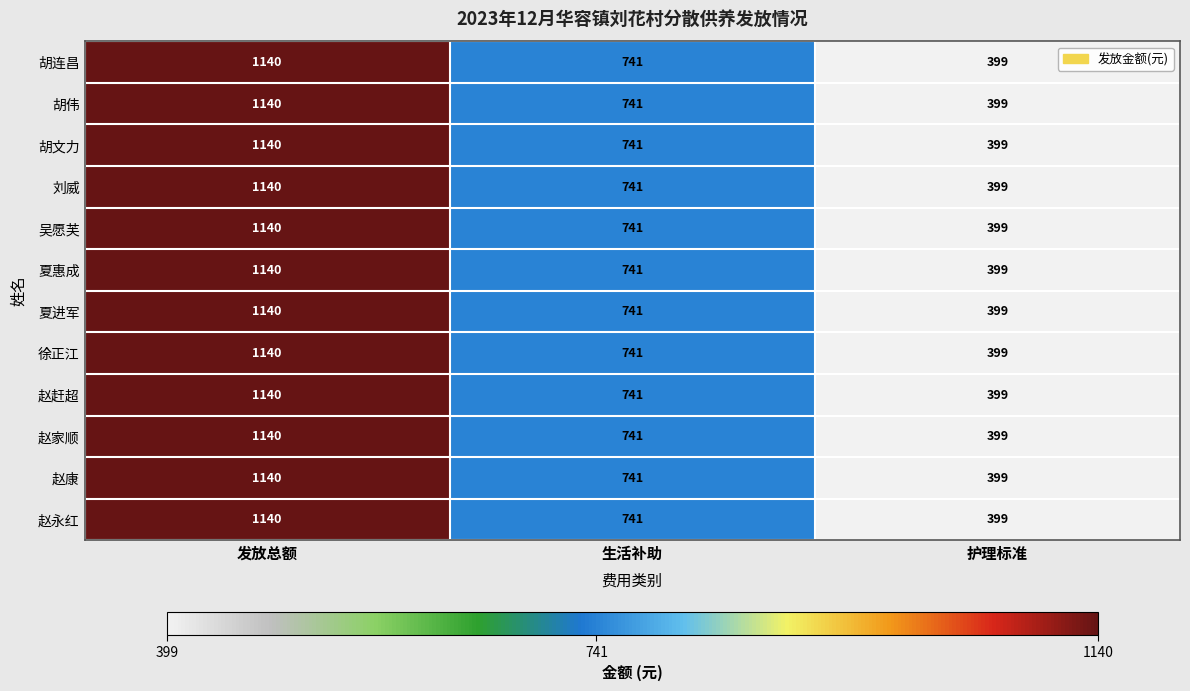

List the labels in order of 胡文力 value, smallest first.

护理标准, 生活补助, 发放总额